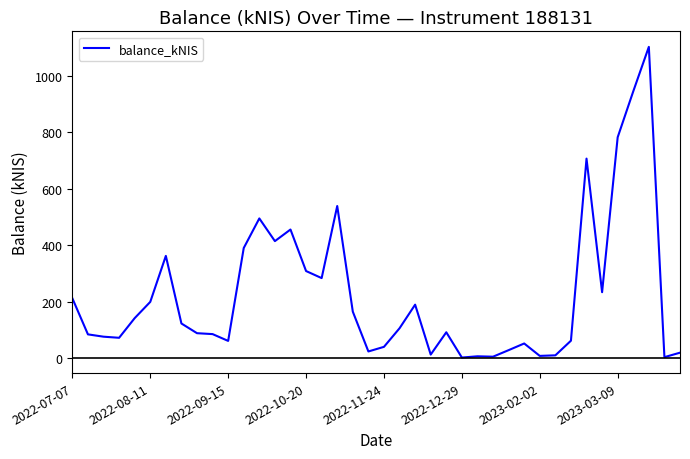

What is the difference between the maximum and minimum values?

1100.1